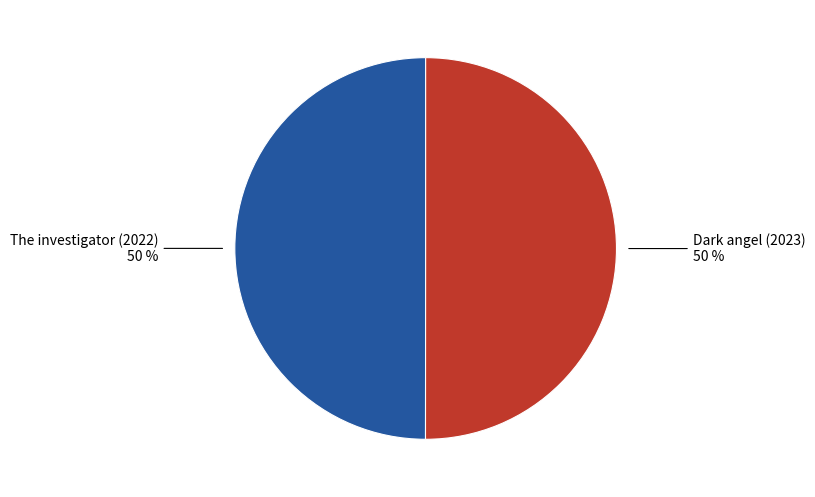

How many segments does this pie chart have?

2